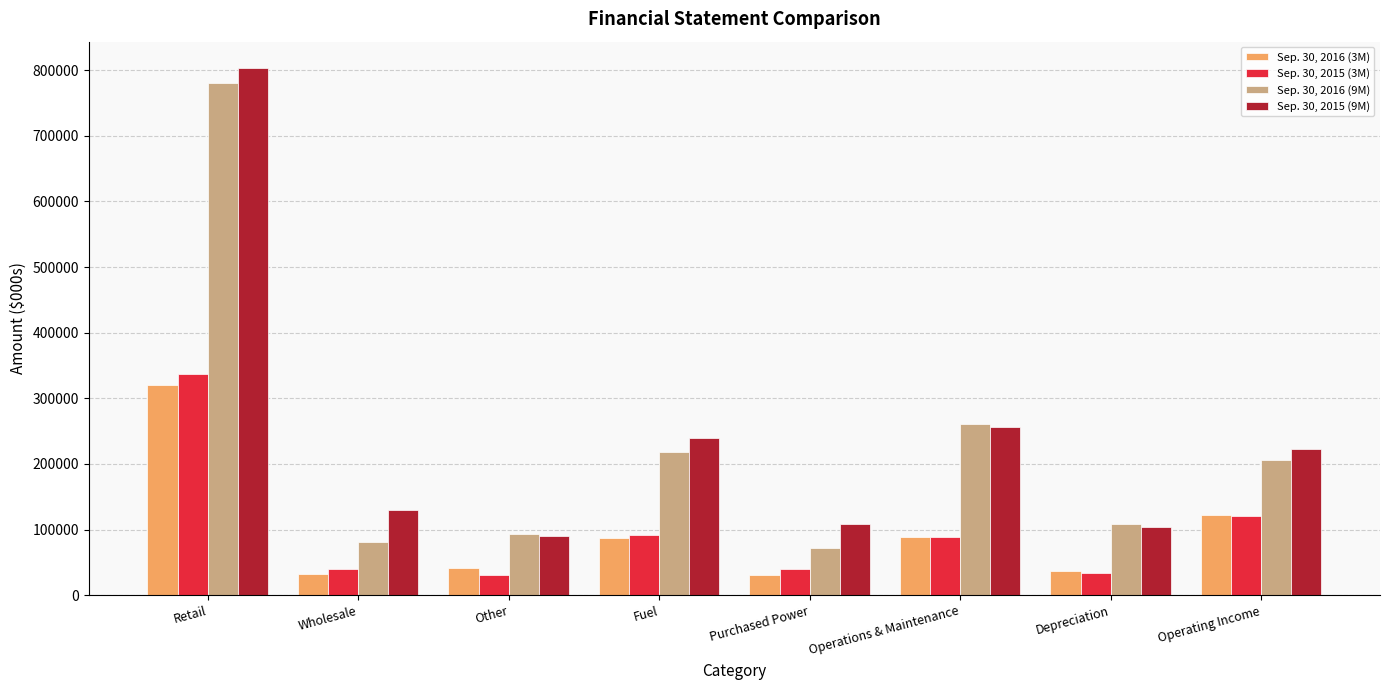

The Sep. 30, 2016 (9M) series shows 71794 at Purchased Power. True or false?

True